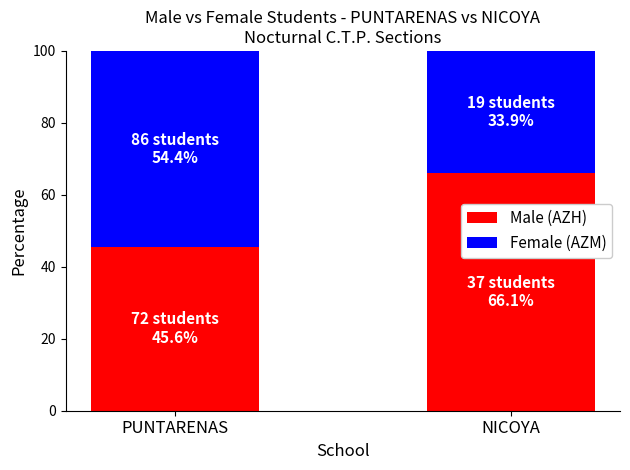

What is the minimum value for Male (AZH)?

45.6